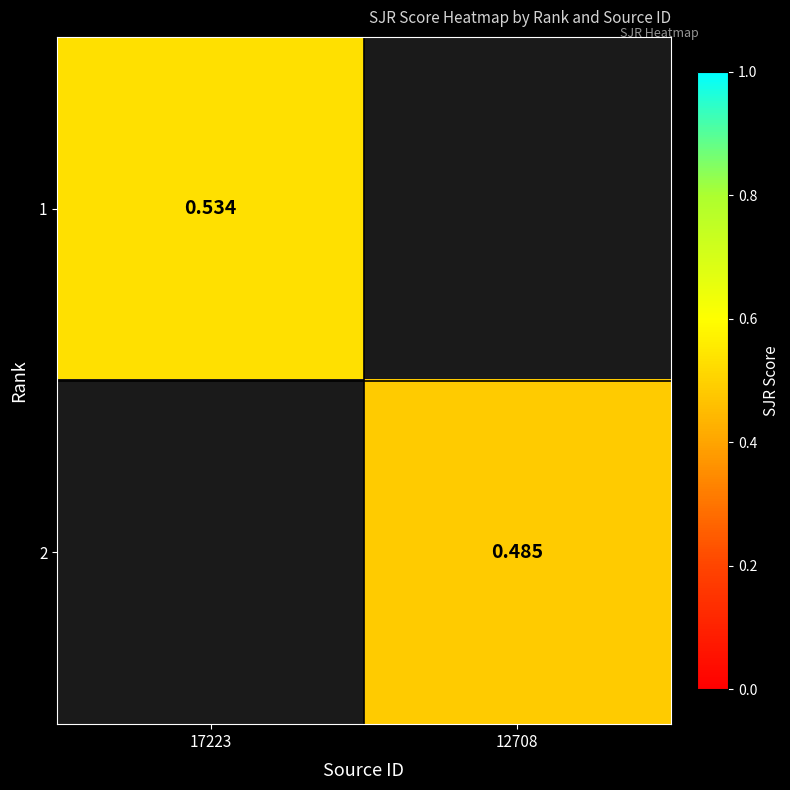

Is the value of 1 at 17223 greater than the value of 2 at 12708?

Yes